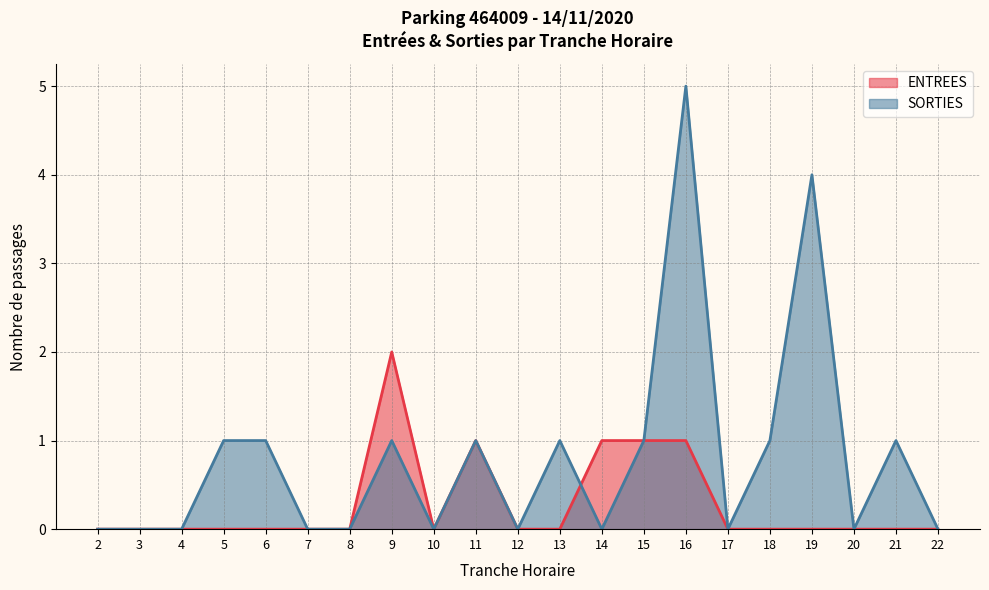

Rank the categories by ENTREES value from lowest to highest.

2, 3, 4, 5, 6, 7, 8, 10, 12, 13, 17, 18, 19, 20, 21, 22, 11, 14, 15, 16, 9